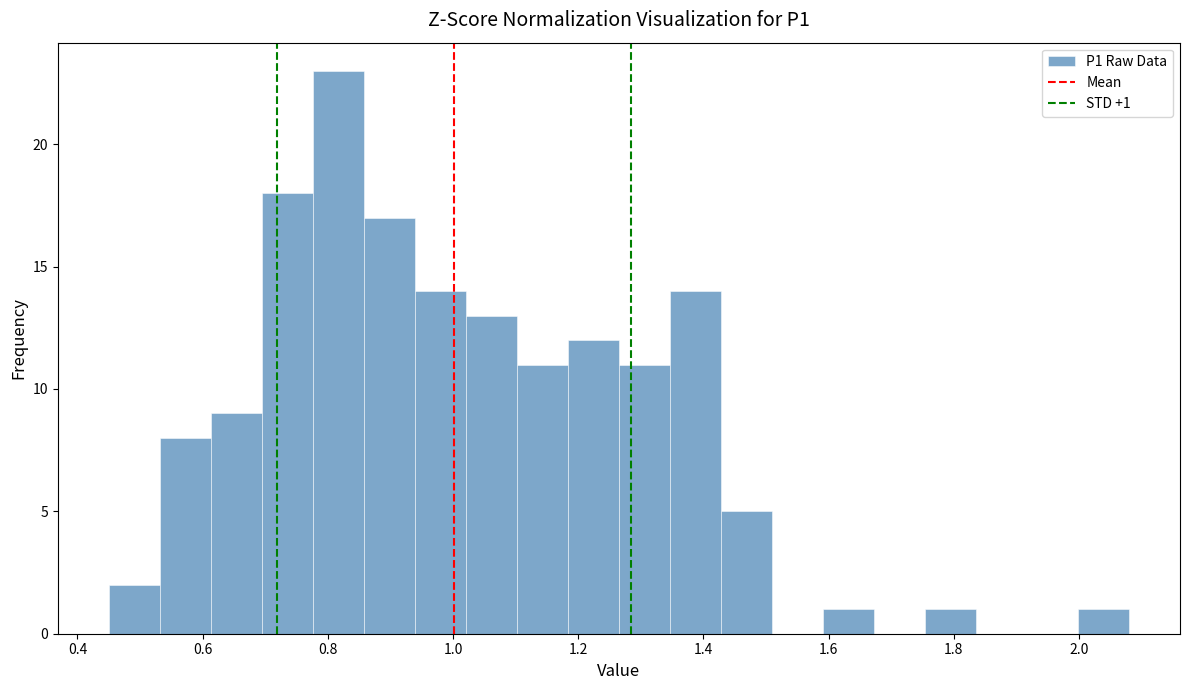

Which range on the x-axis has the tallest bar?

0.78 to 0.86